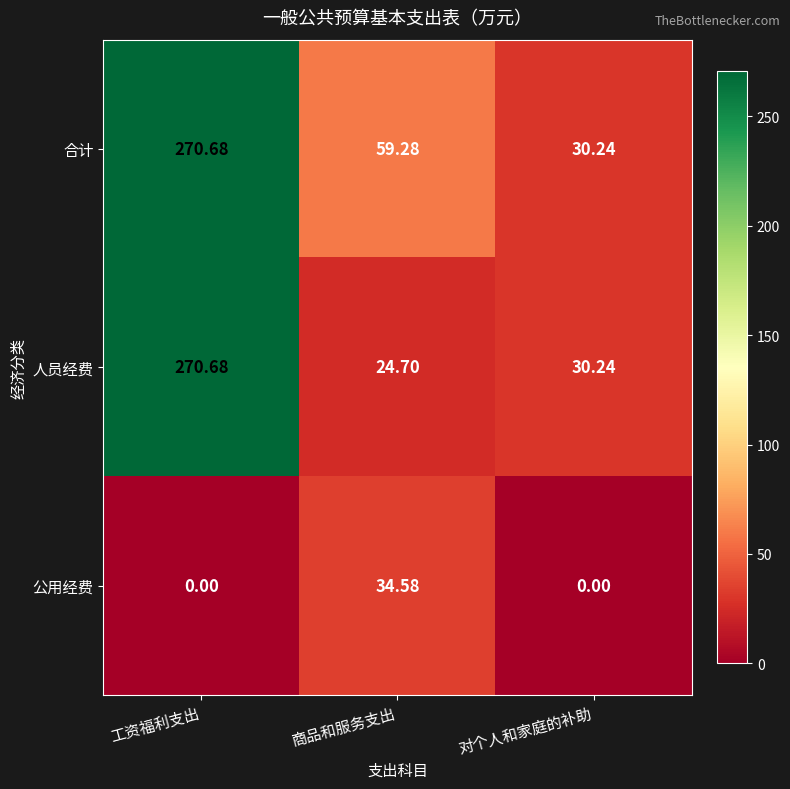

Rank the series at 商品和服务支出 from highest to lowest value.

合计, 公用经费, 人员经费